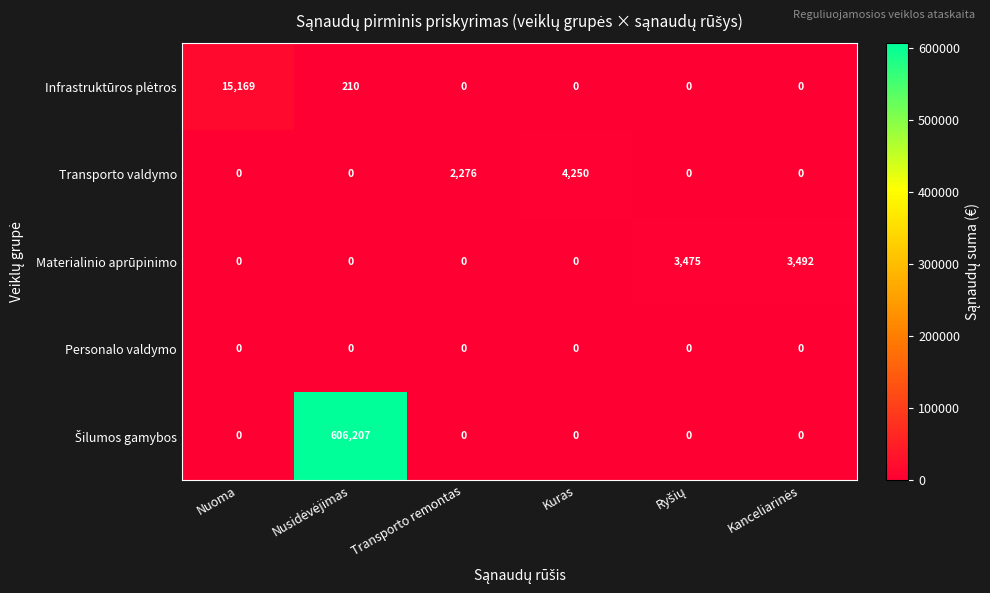

What is the sum of all Materialinio aprūpinimo values?

6967